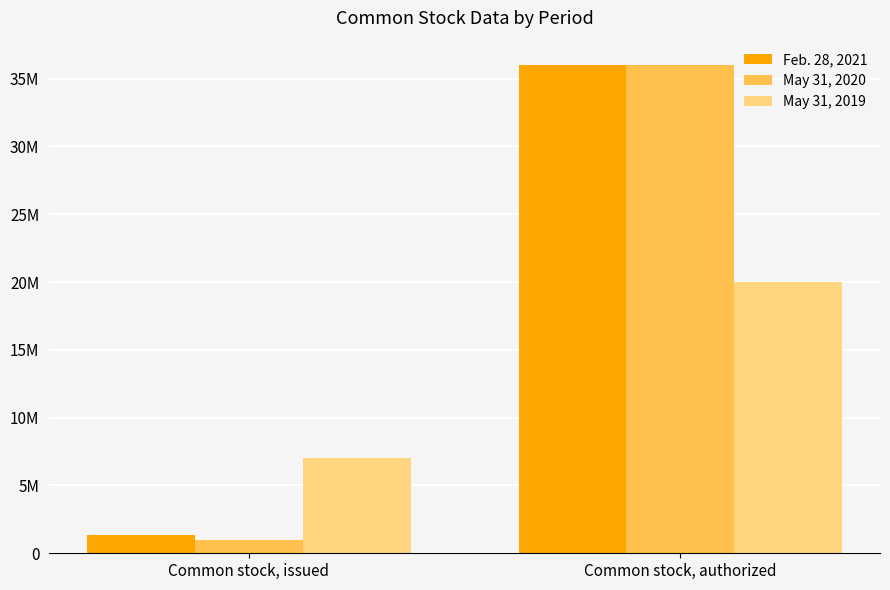

Does the chart contain stacked bars?

No